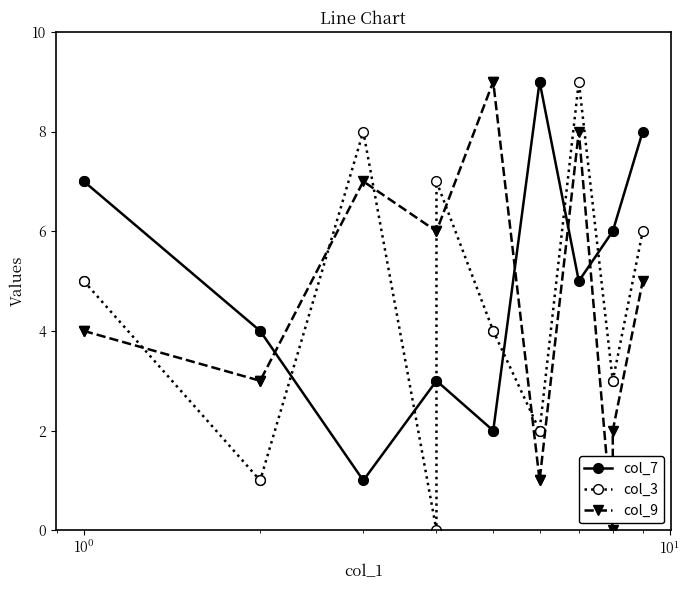

True or false: col_3 and col_7 cross at least once.

True